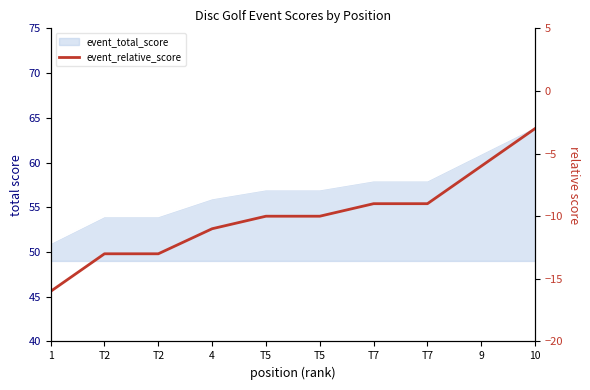

True or false: there are more than 1 points higher than both neighbors.

False